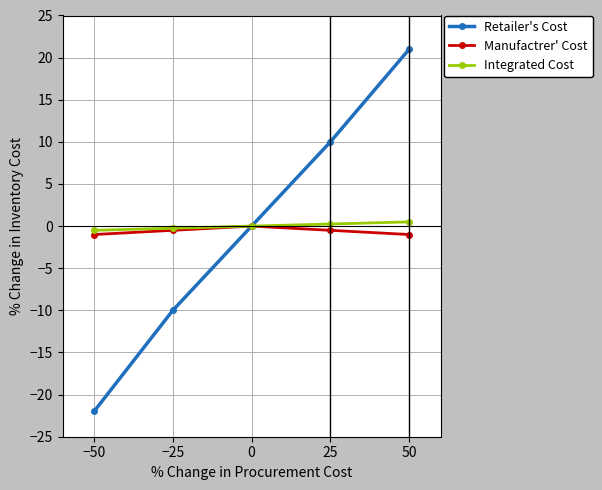

How many lines are shown in the chart?

3